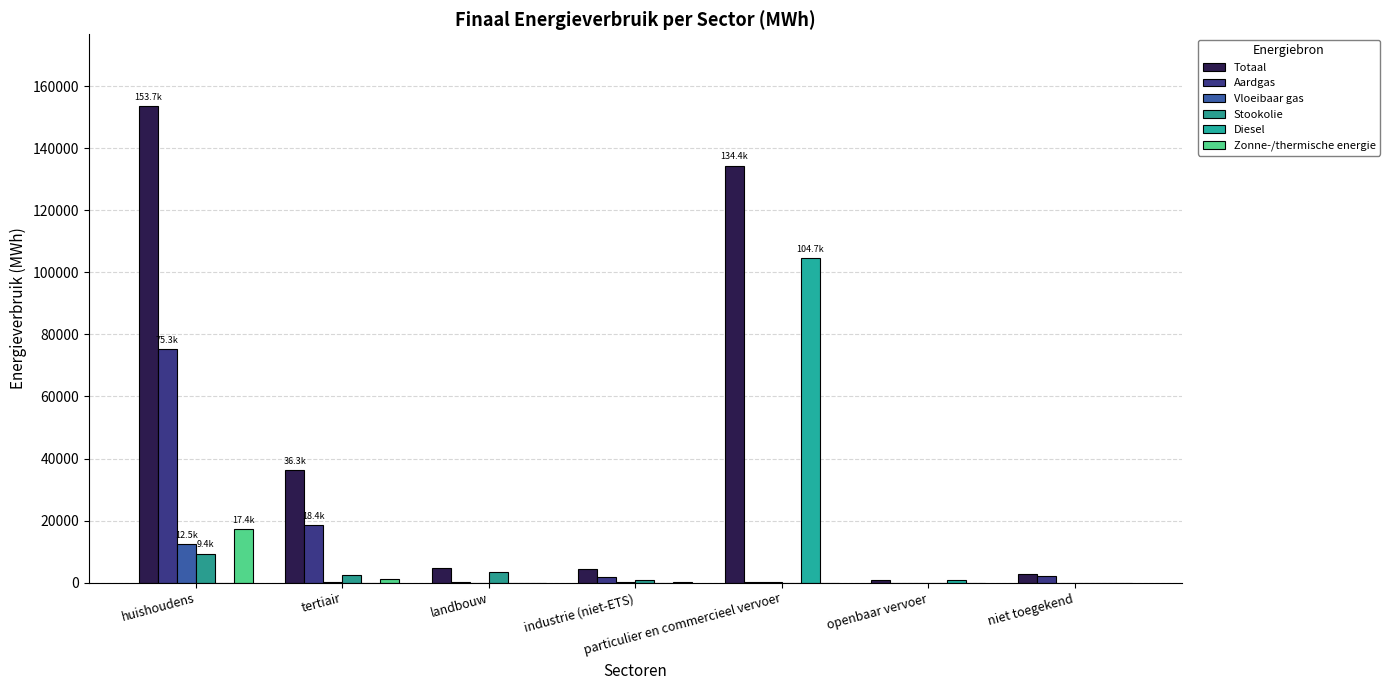

True or false: Zonne-/thermische energie has a value of 5824.3 at huishoudens.

False